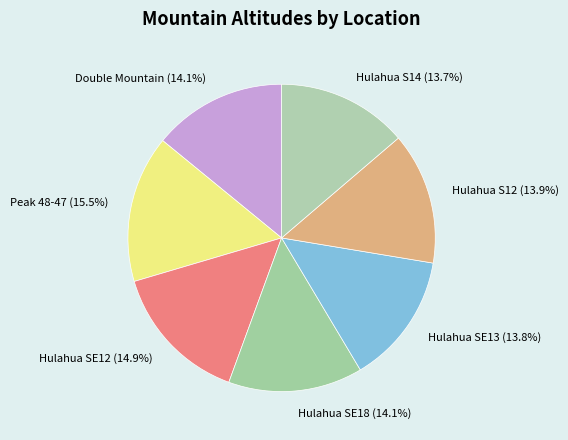

What percentage is the Hulahua S14 slice, to the nearest percent?

14%